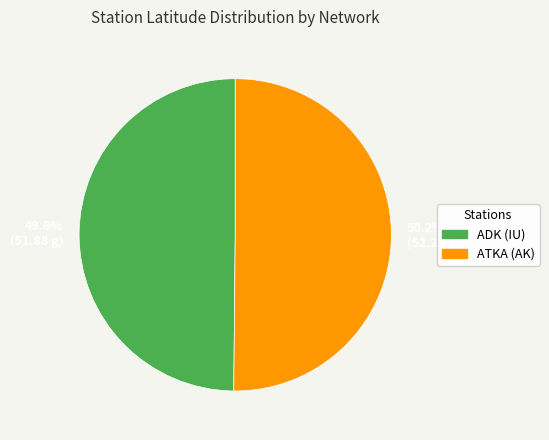

To the nearest percent, what is the combined percentage of ADK (IU) and ATKA (AK)?

100%